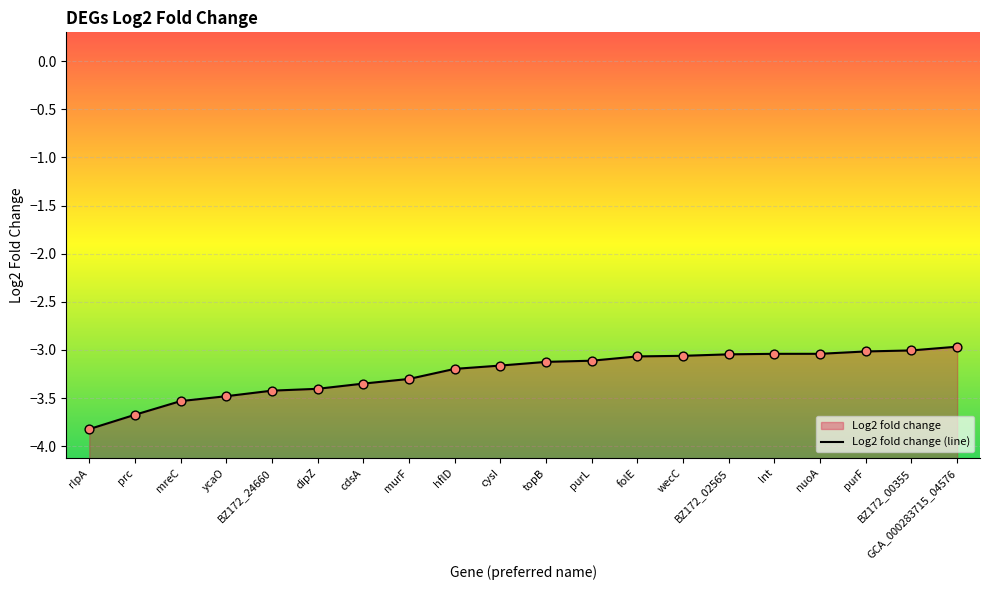

What is the change in value from prc to cdsA?

+0.3